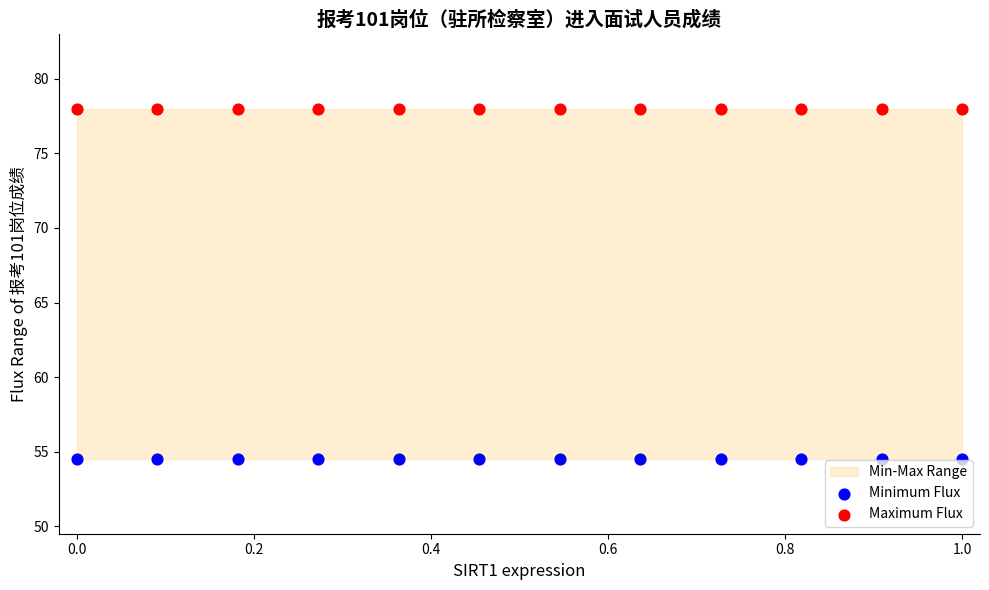

Which series reaches the minimum Y coordinate?

Minimum Flux